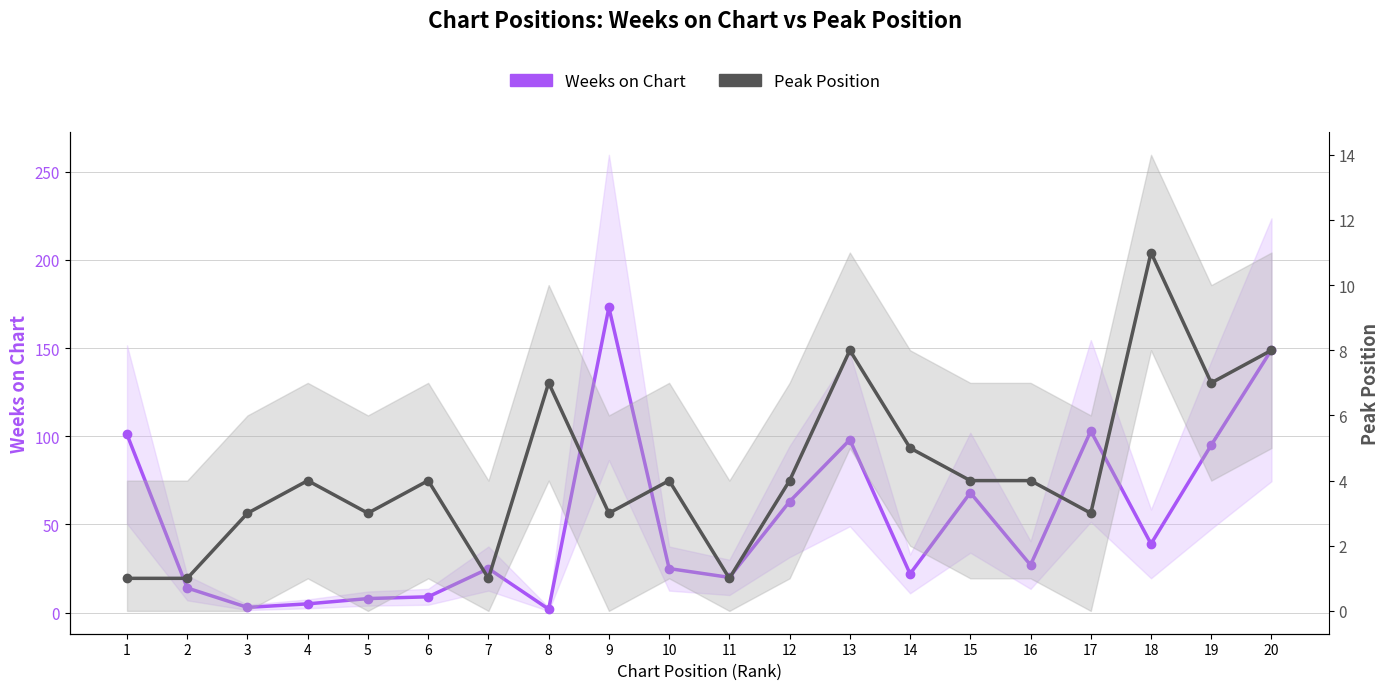

What is the value of the Peak Position point at the 8th from the left?

7